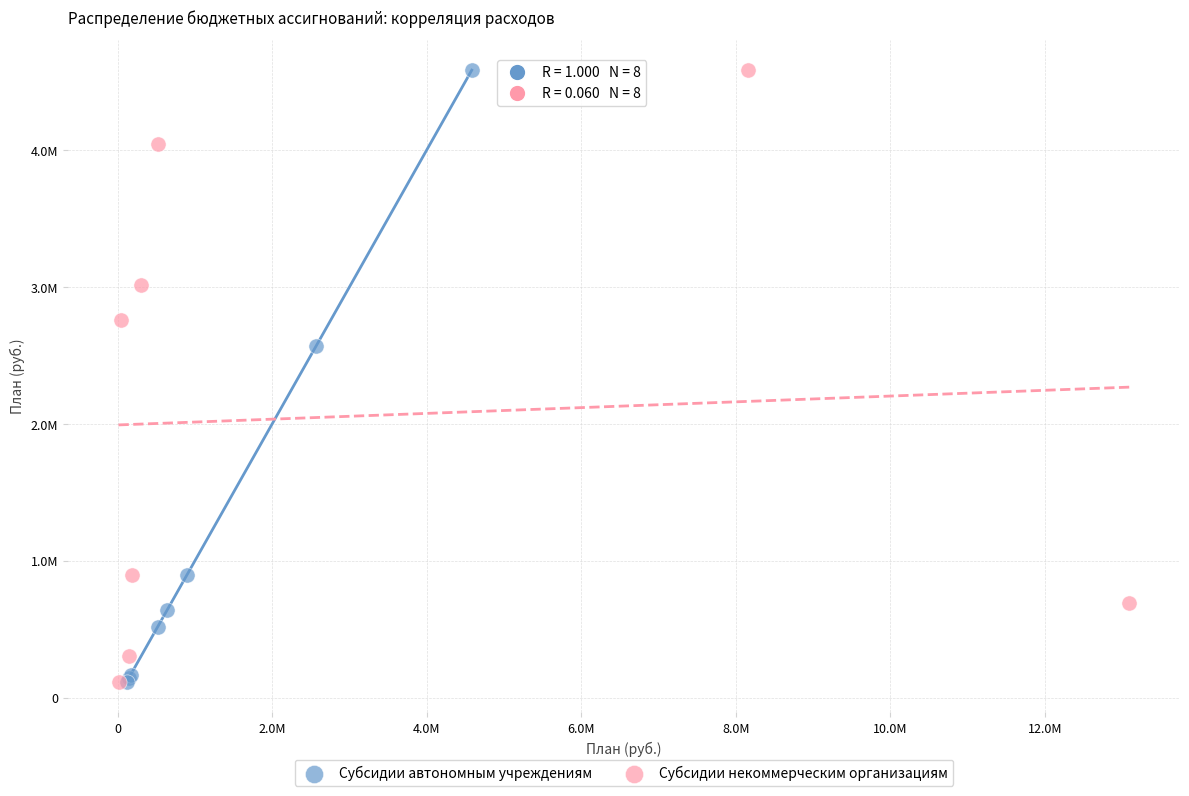

What are all the series names shown in the legend?

Субсидии автономным учреждениям, Субсидии некоммерческим организациям